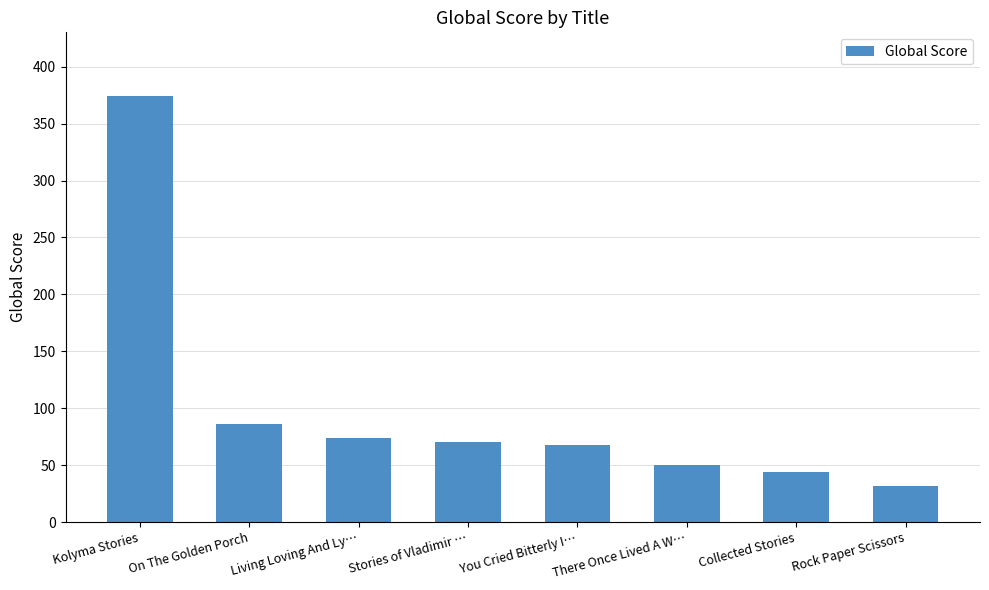

What is the difference between the values at On The Golden Porch and Collected Stories?

42